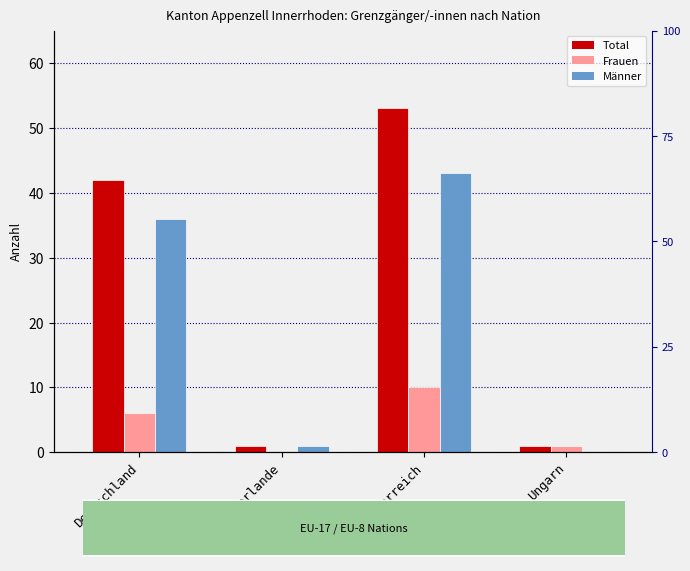

List the series in order of their peak value, highest first.

Total, Männer, Frauen